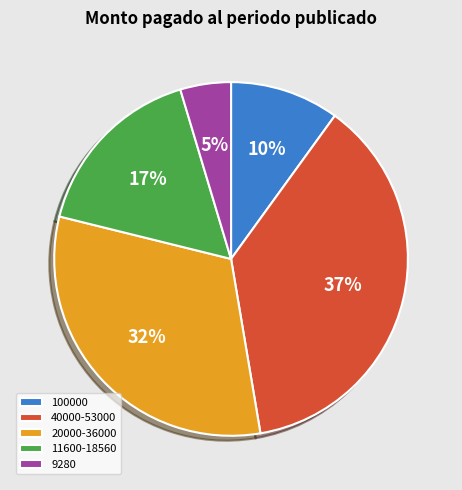

How many segments does this pie chart have?

5